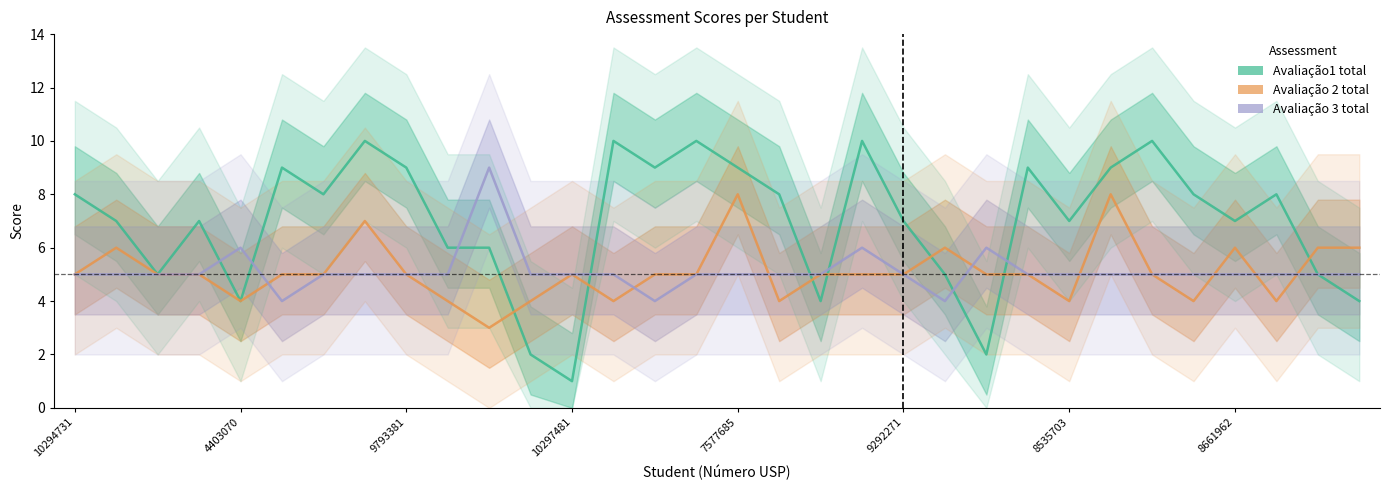

What position from the left is 10294835?

27